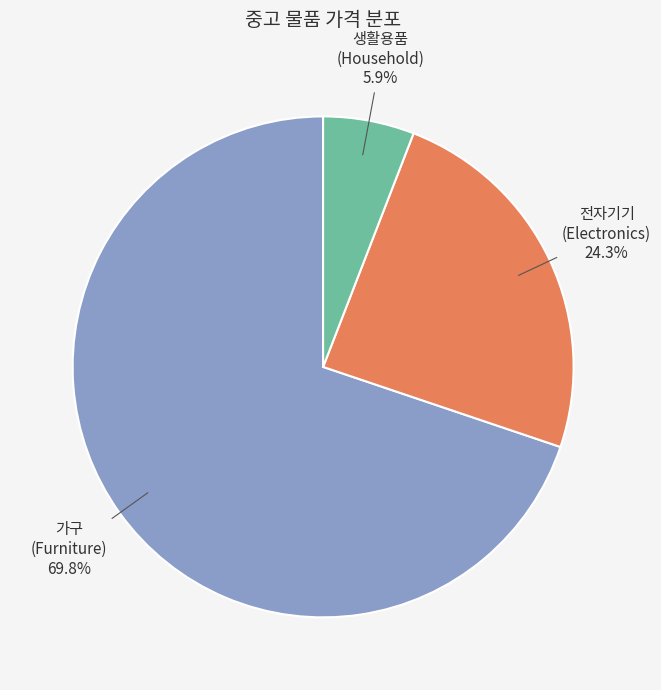

Is there a majority slice in this chart?

Yes